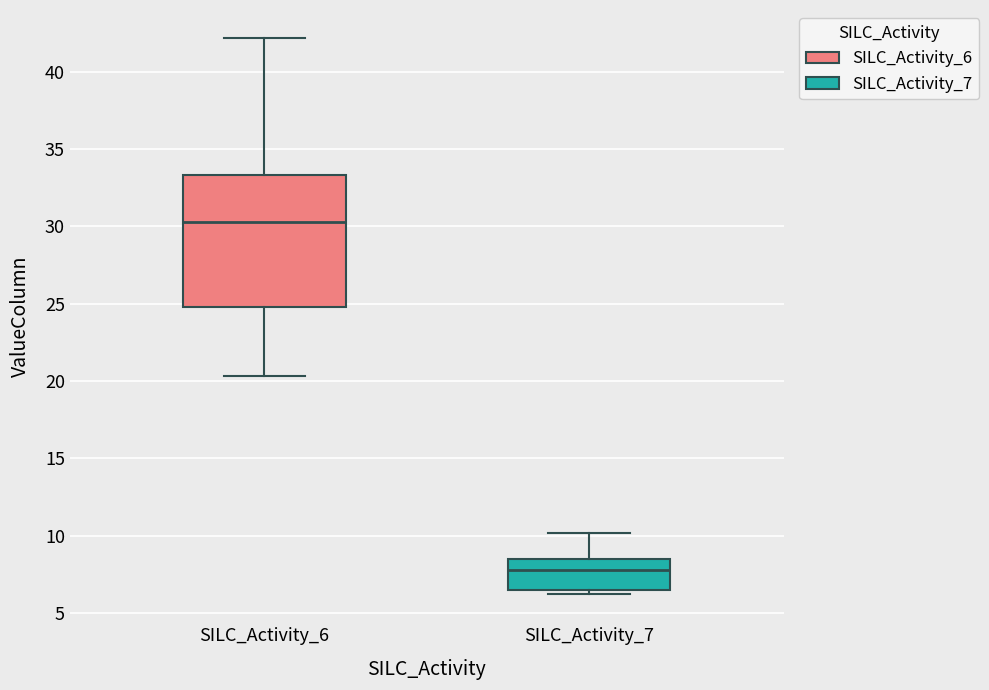

Which box's median line is the highest?

SILC_Activity_6